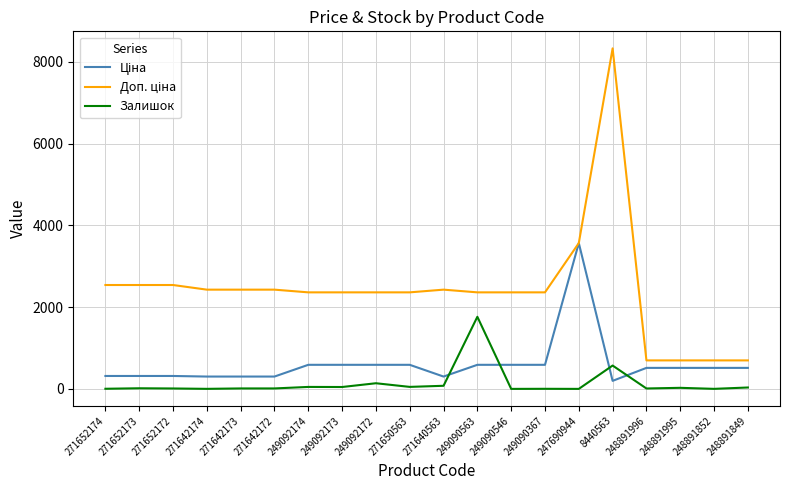

What is the maximum value shown in the chart?

8333.6